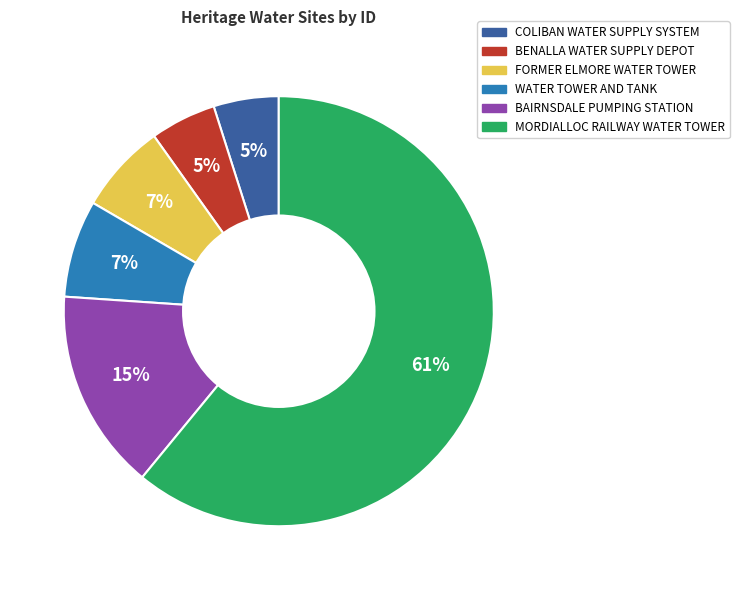

To the nearest percent, what portion does BENALLA WATER SUPPLY DEPOT represent?

5%